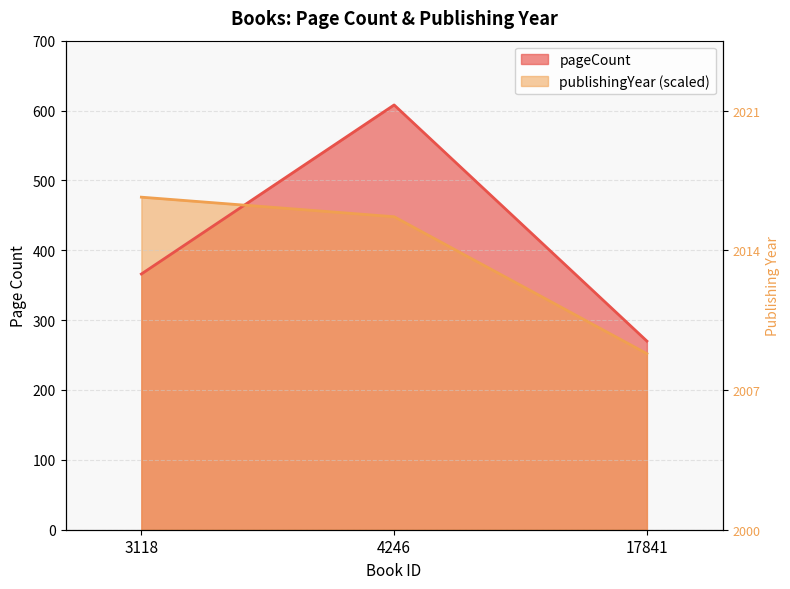

Is the value of pageCount at 4246 greater than the value of publishingYear at 4246?

Yes